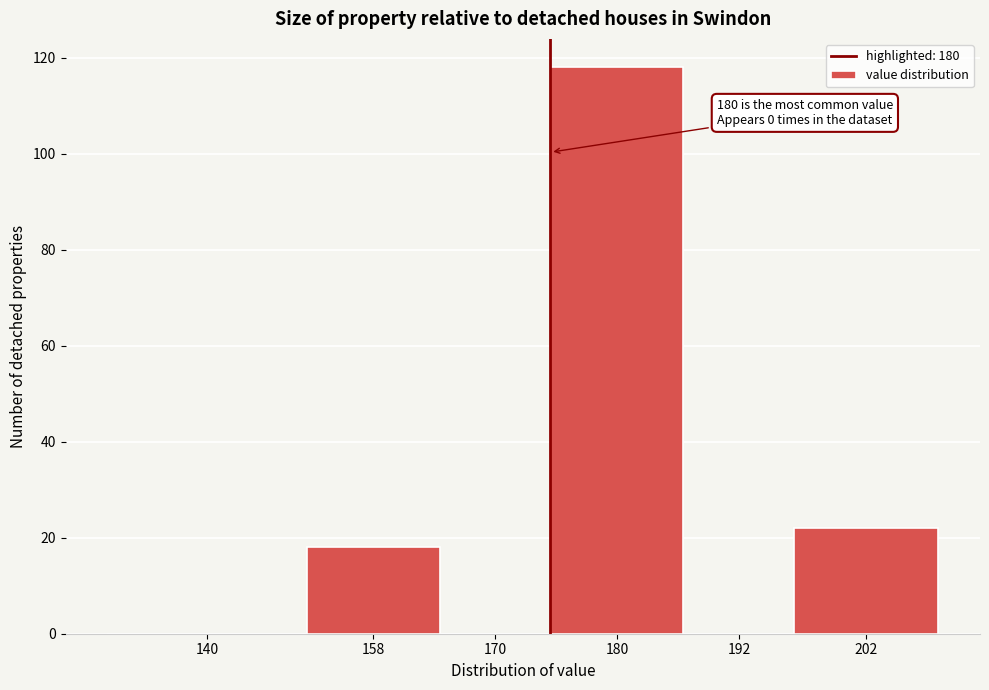

Reading right to left, extract all data points from this chart.

202=22	192=0	180=118	170=0	158=18	140=0